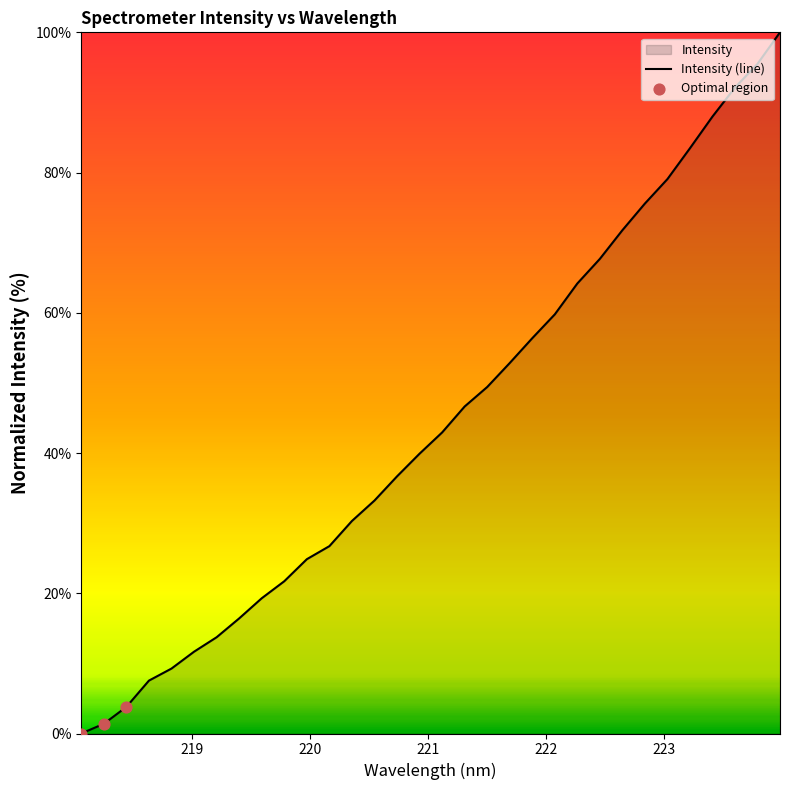

What is the greatest value displayed?

100.0